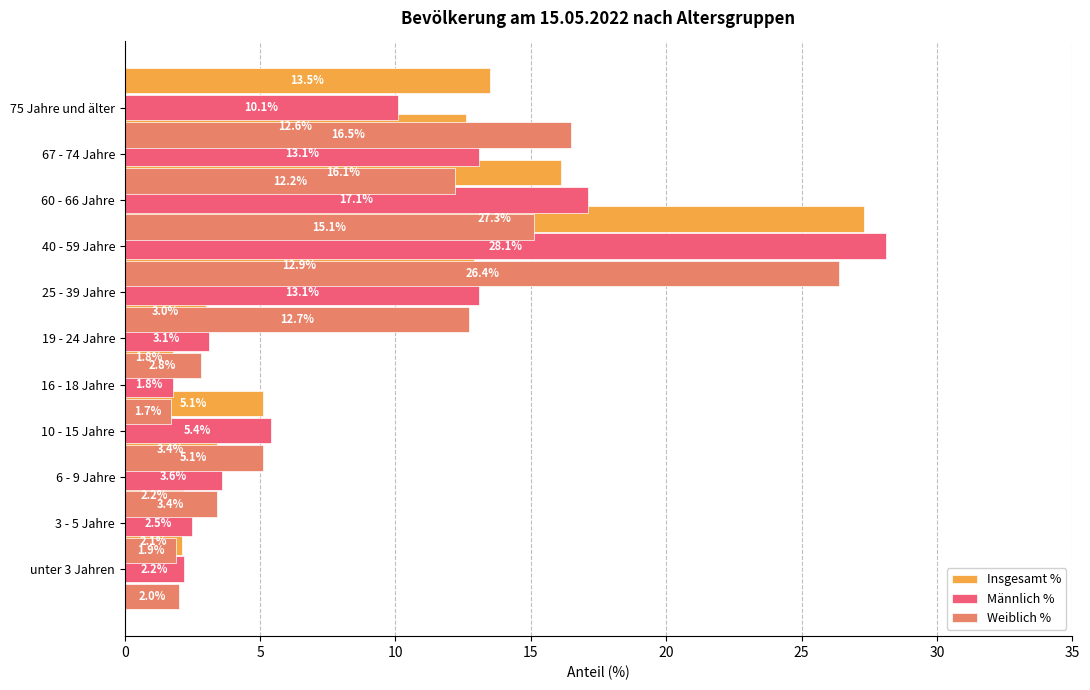

What are all the series names shown in the legend?

Insgesamt %, Männlich %, Weiblich %